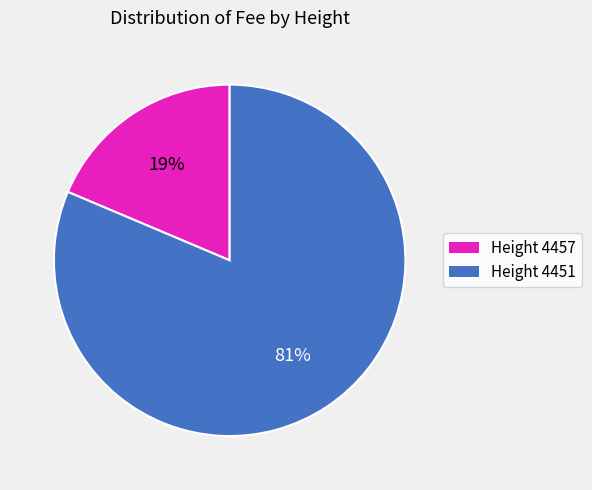

Is it true that Height 4457 is 19% of the pie?

True